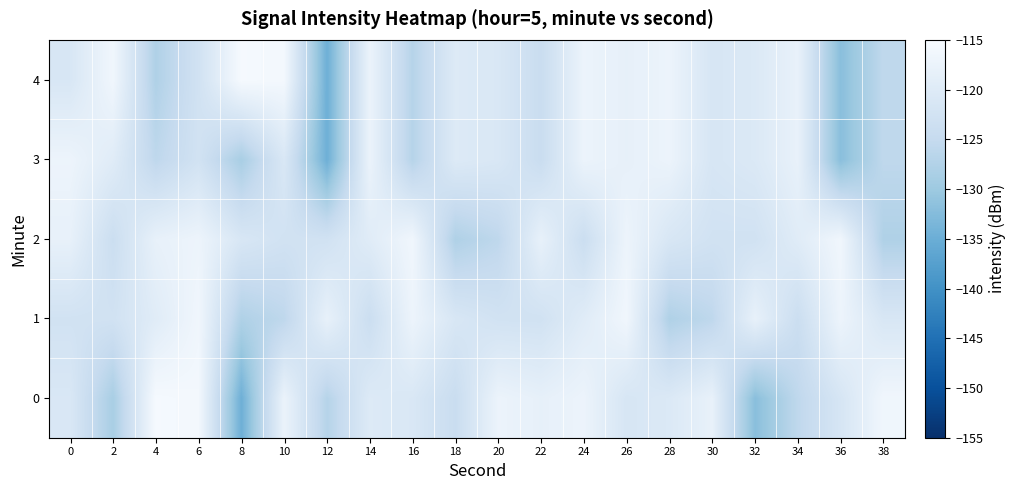

What is the total value across all series at 4?

-606.8